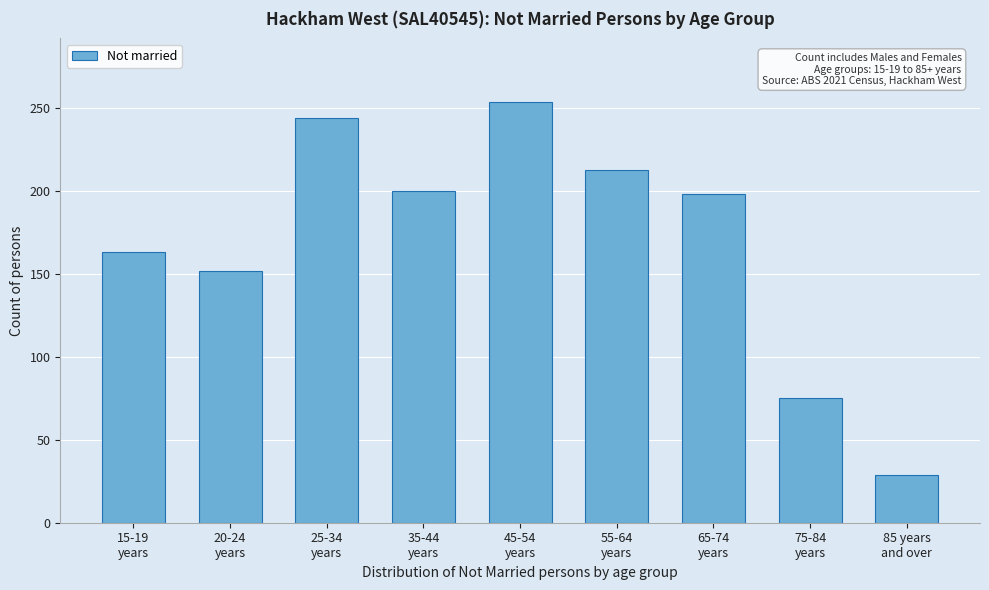

Reading left to right, extract all data points from this chart.

163	152	244	200	254	213	198	75	29